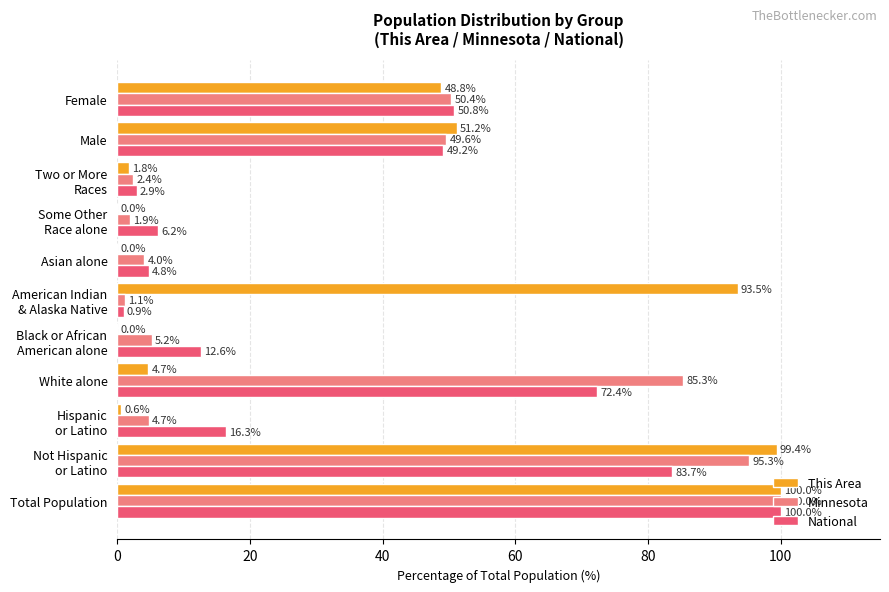

Which series has the widest spread of values?

This Area